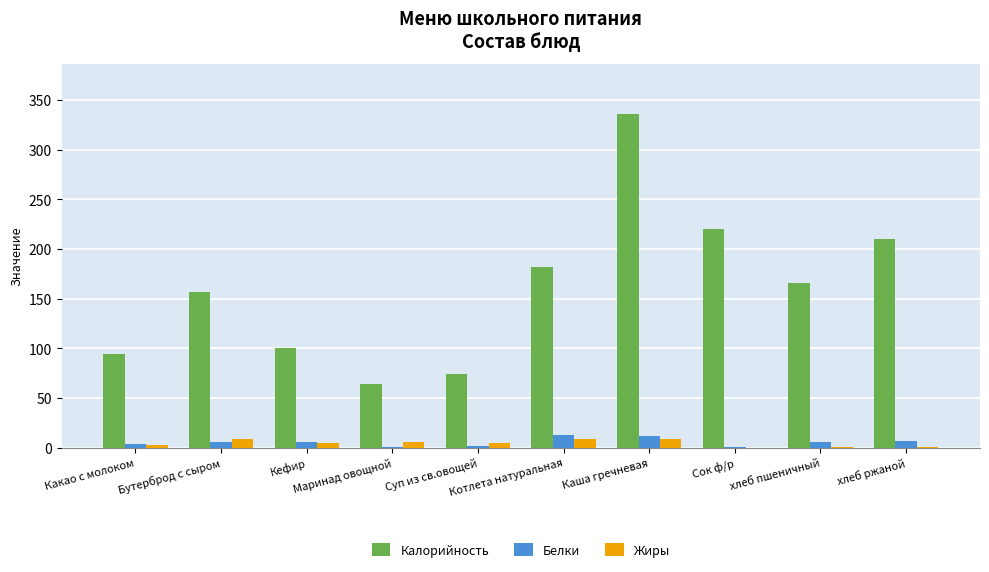

What is the label of the 5th bar from the left?

Суп из св.овощей